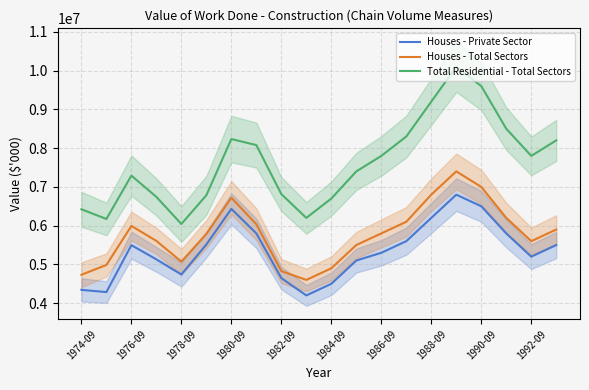

The value of Houses - Private Sector at 1980-09 is 6433203. True or false?

True